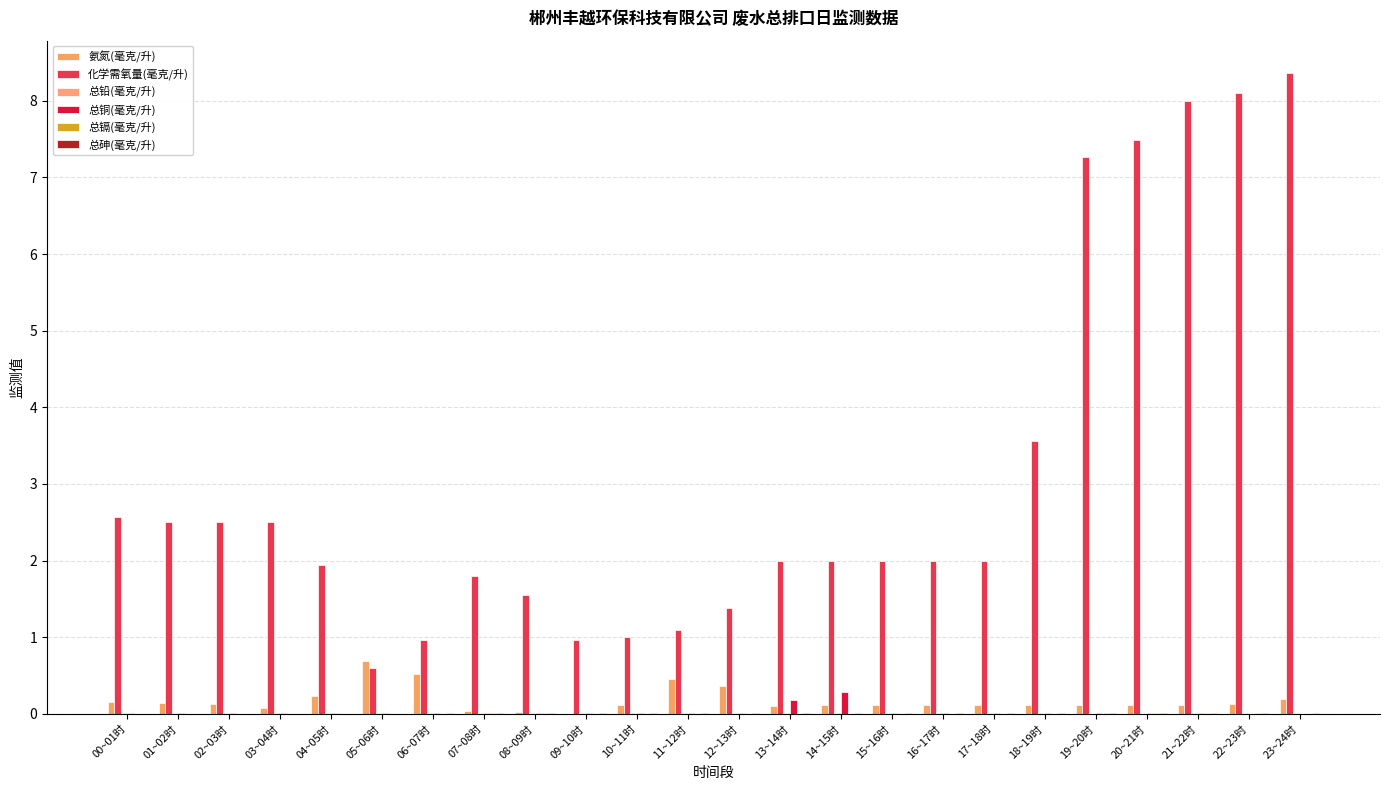

The 总铜(毫克/升) series shows 0.0 at 12~13时. True or false?

True